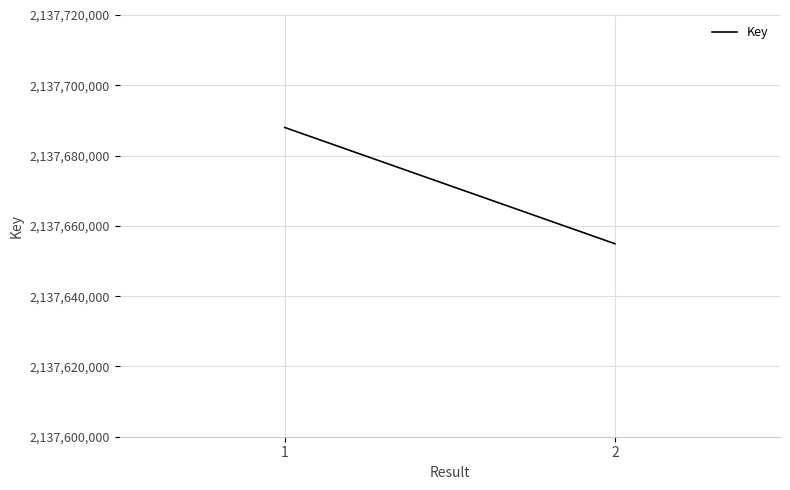

What is the value of the 1st point from the left?

2137687993